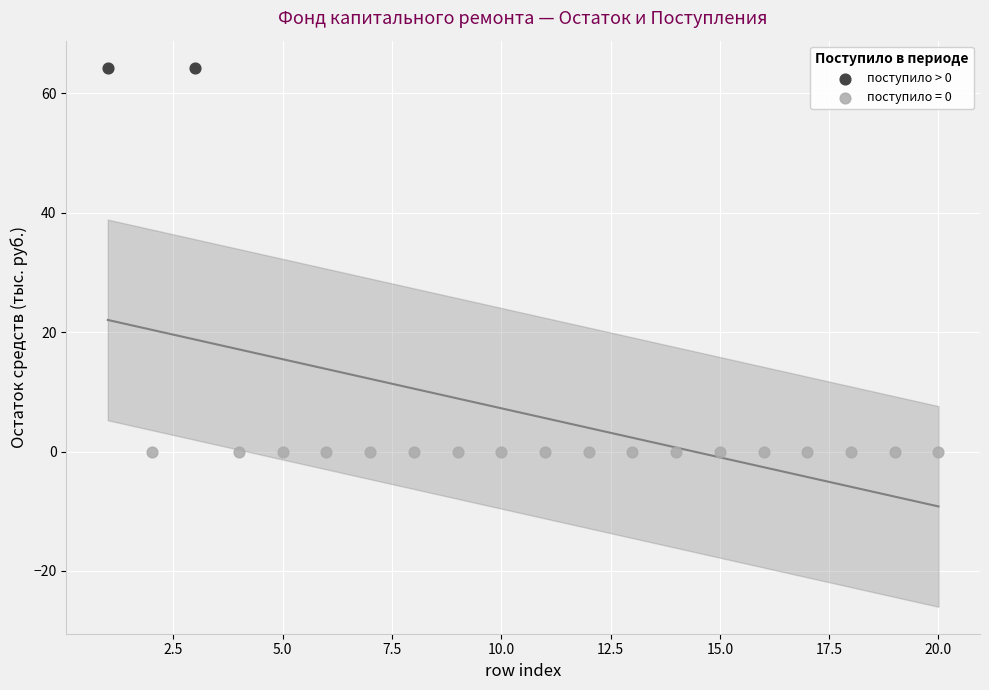

Which series contains the lowest Y value?

поступило = 0